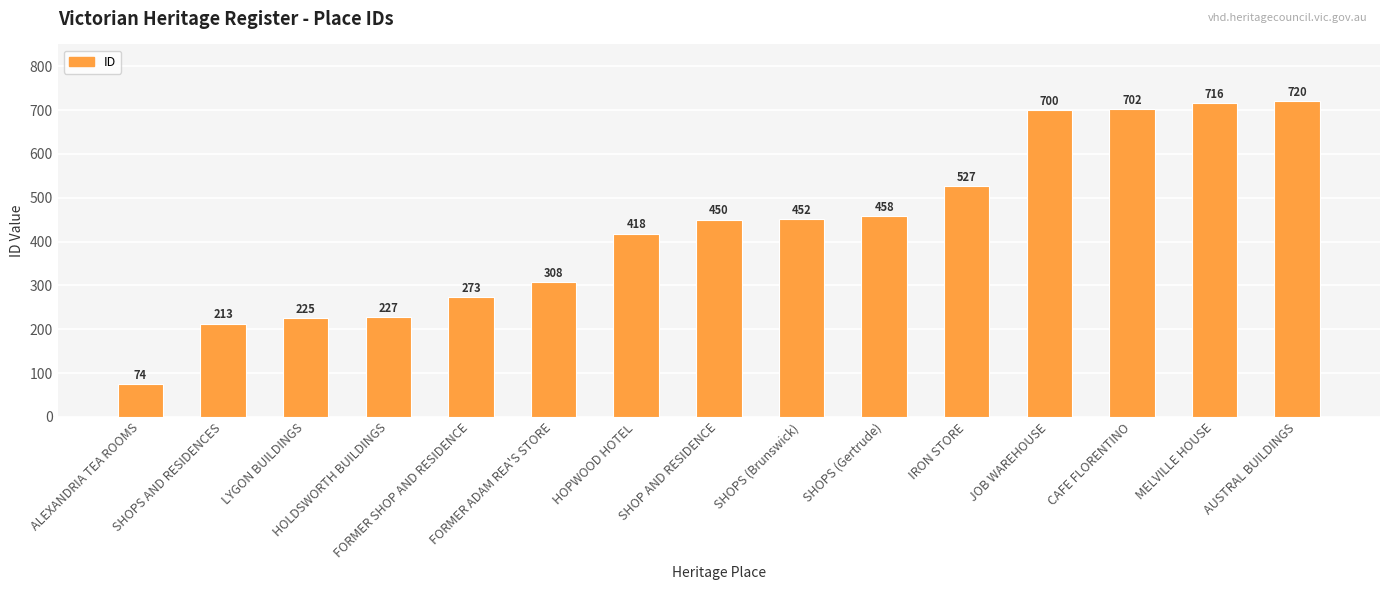

Between SHOP AND RESIDENCE and FORMER ADAM REA'S STORE, which is larger?

SHOP AND RESIDENCE